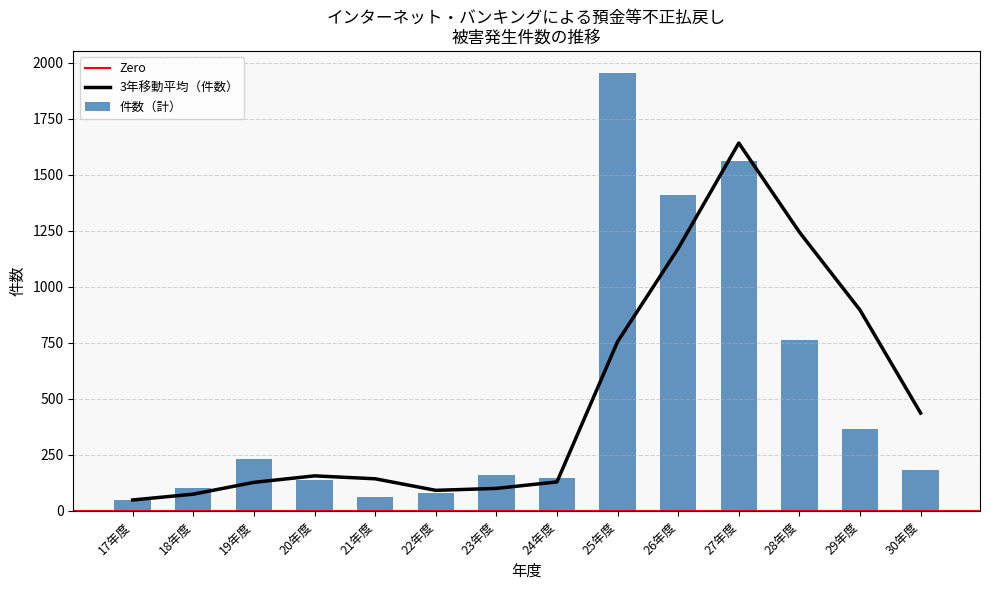

How many values in the 件数（計） series are below 182?

7